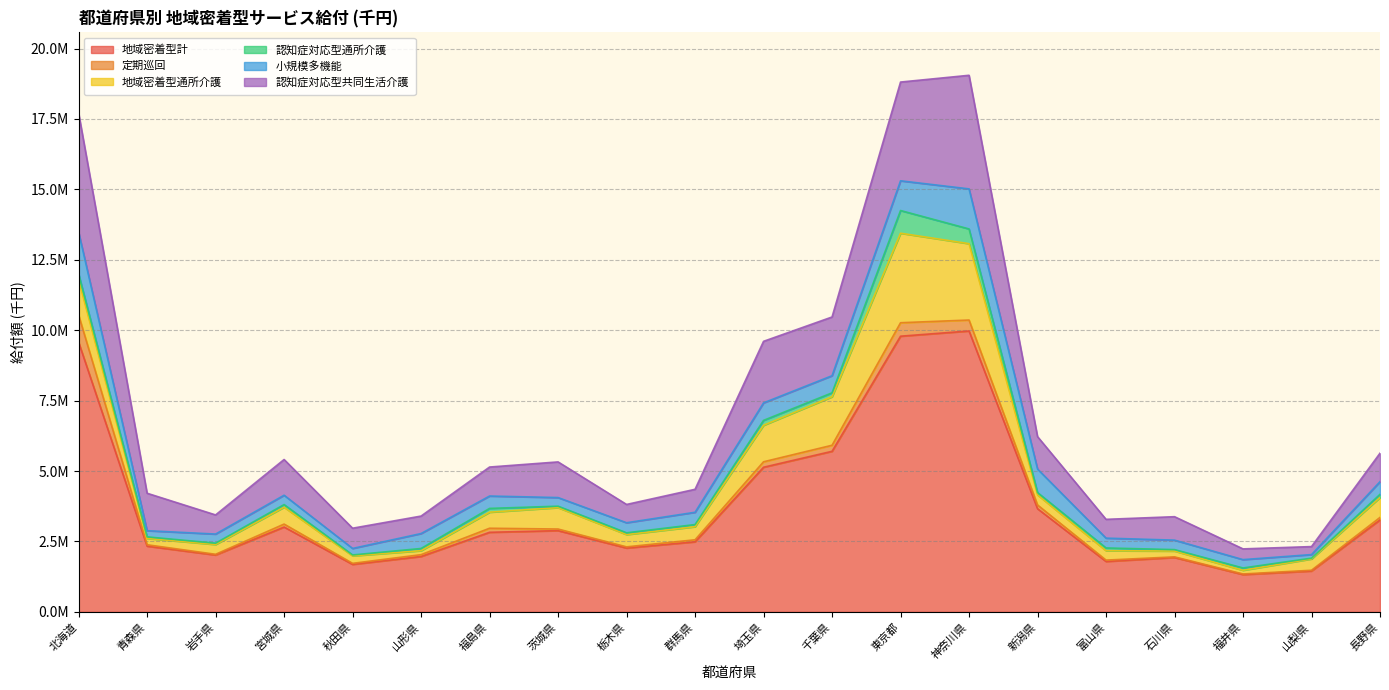

Which series has the largest total across all categories?

地域密着型計